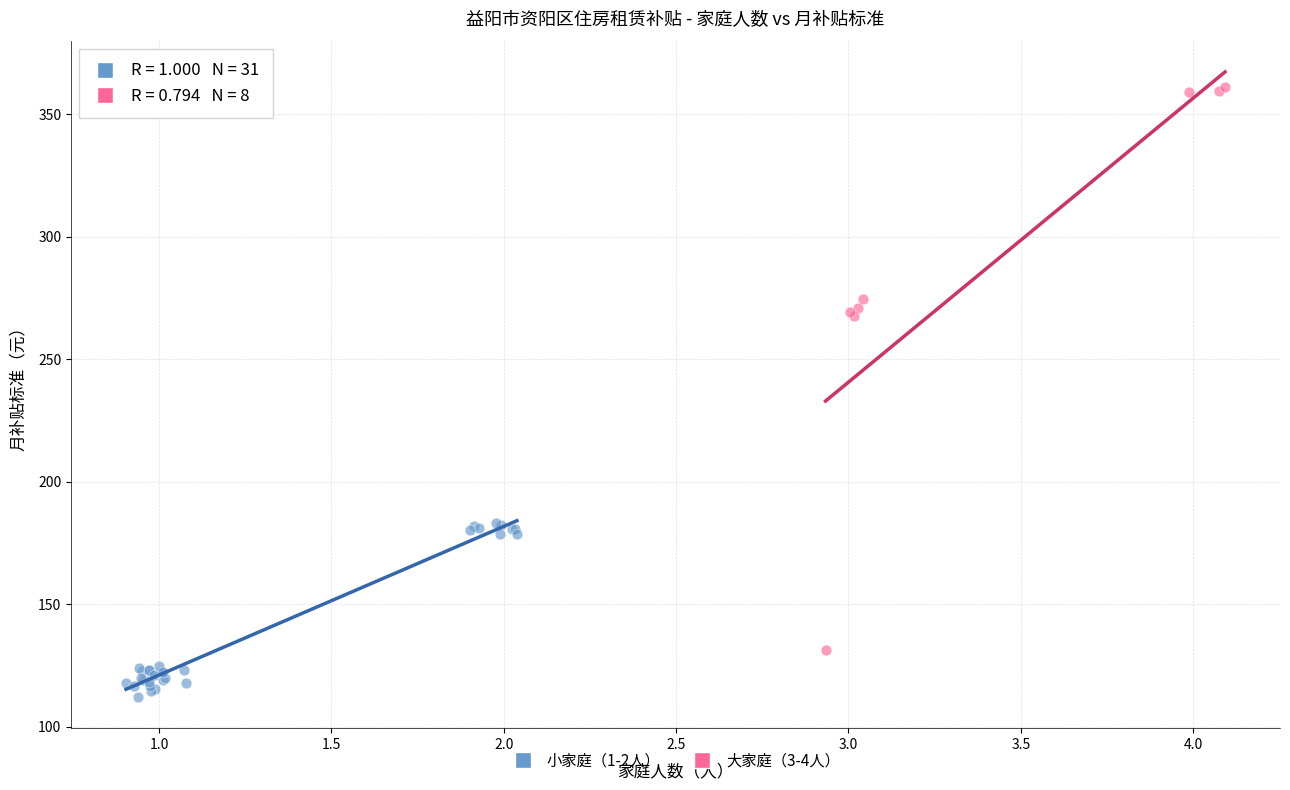

Which series has the widest spread of Y values?

大家庭（3-4人）